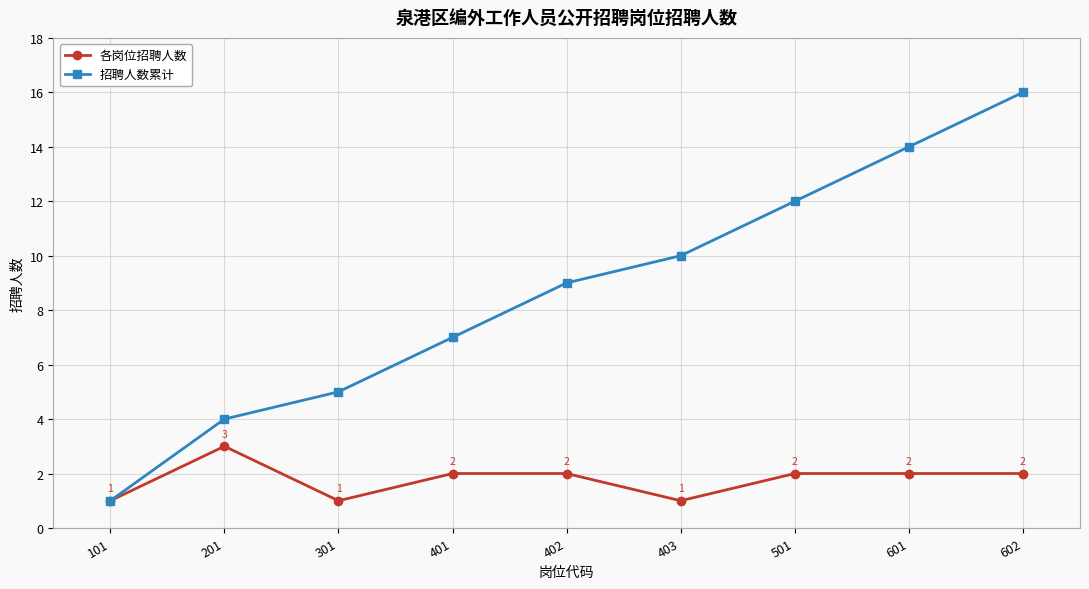

Between 101 and 402, which series saw the biggest shift?

招聘人数累计